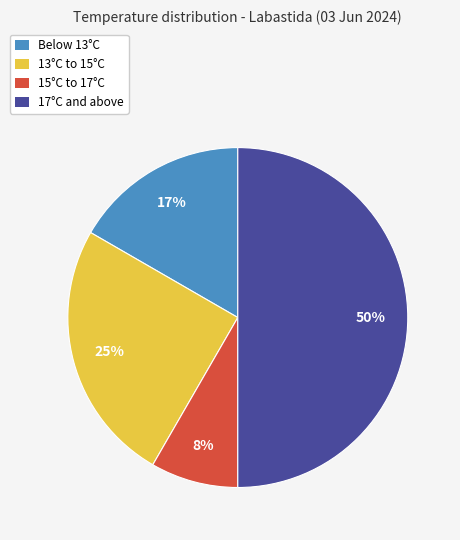

Does 15°C to 17°C account for over 50% of the chart?

No